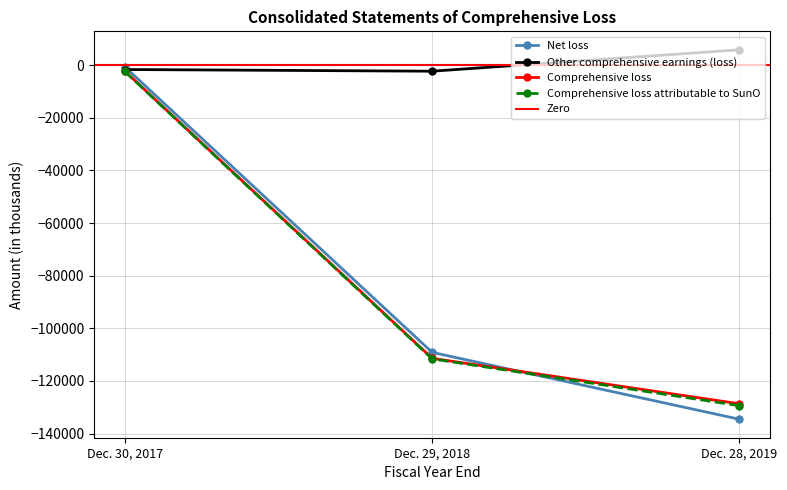

The Other comprehensive earnings (loss) series shows 8158 at Dec. 28, 2019. True or false?

False